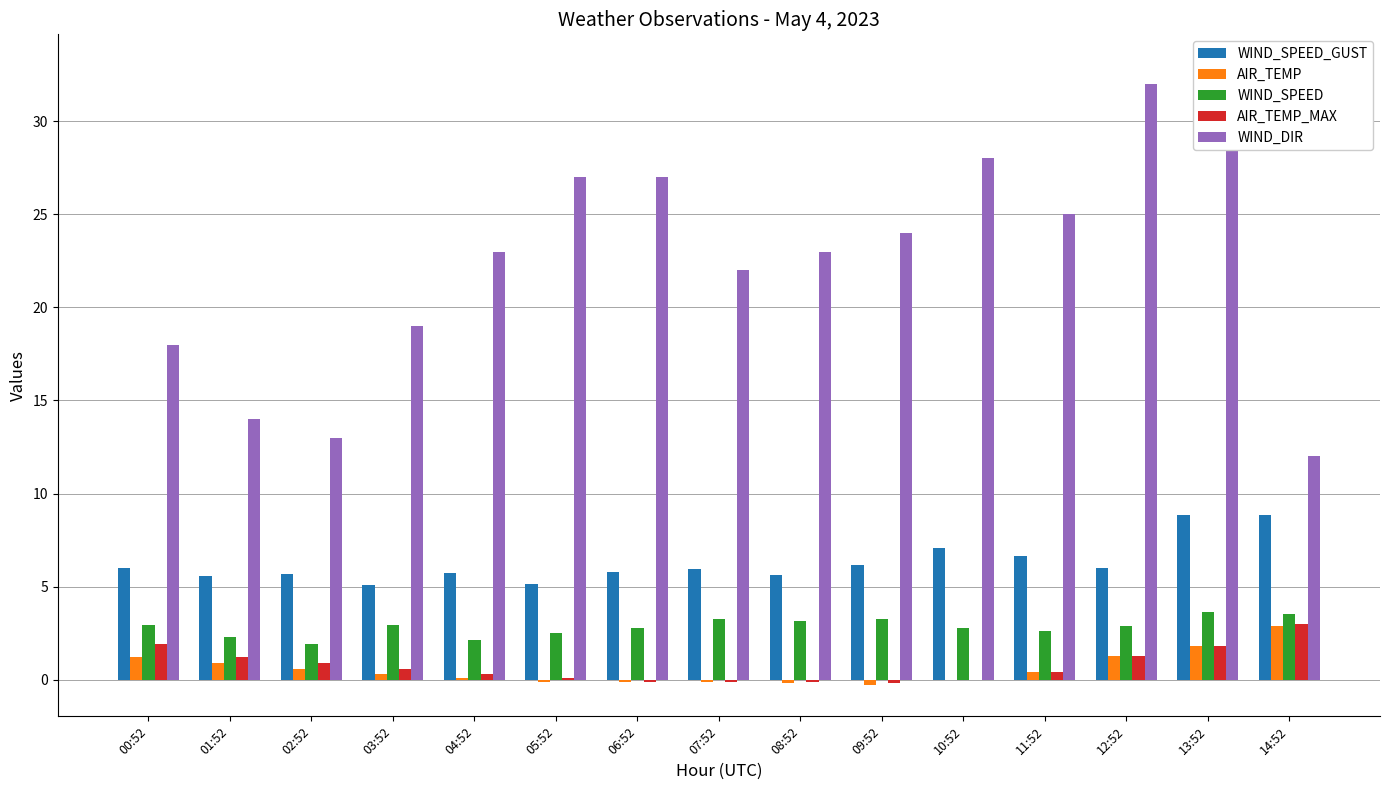

How many groups of bars are there?

15